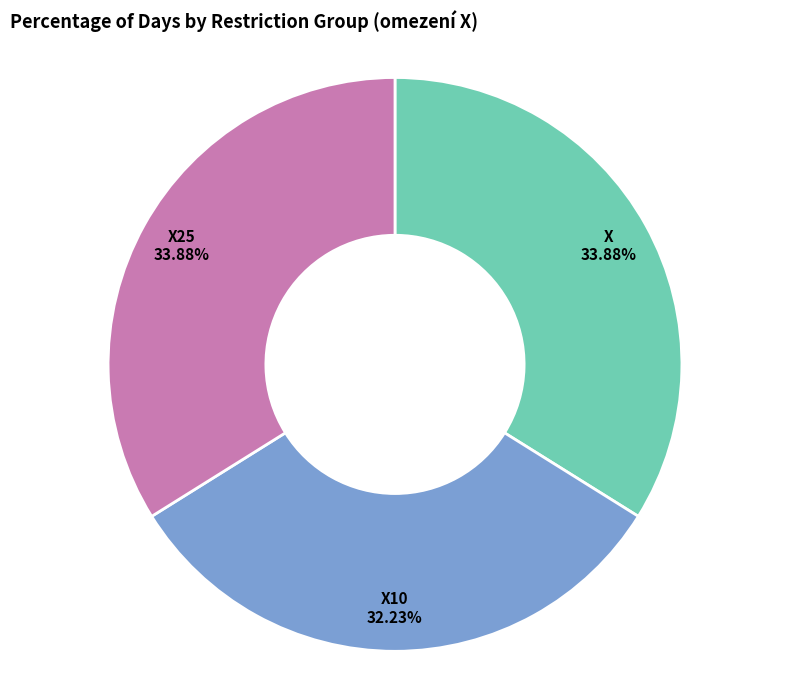

What percentage is NOT represented by X10?

67.8%